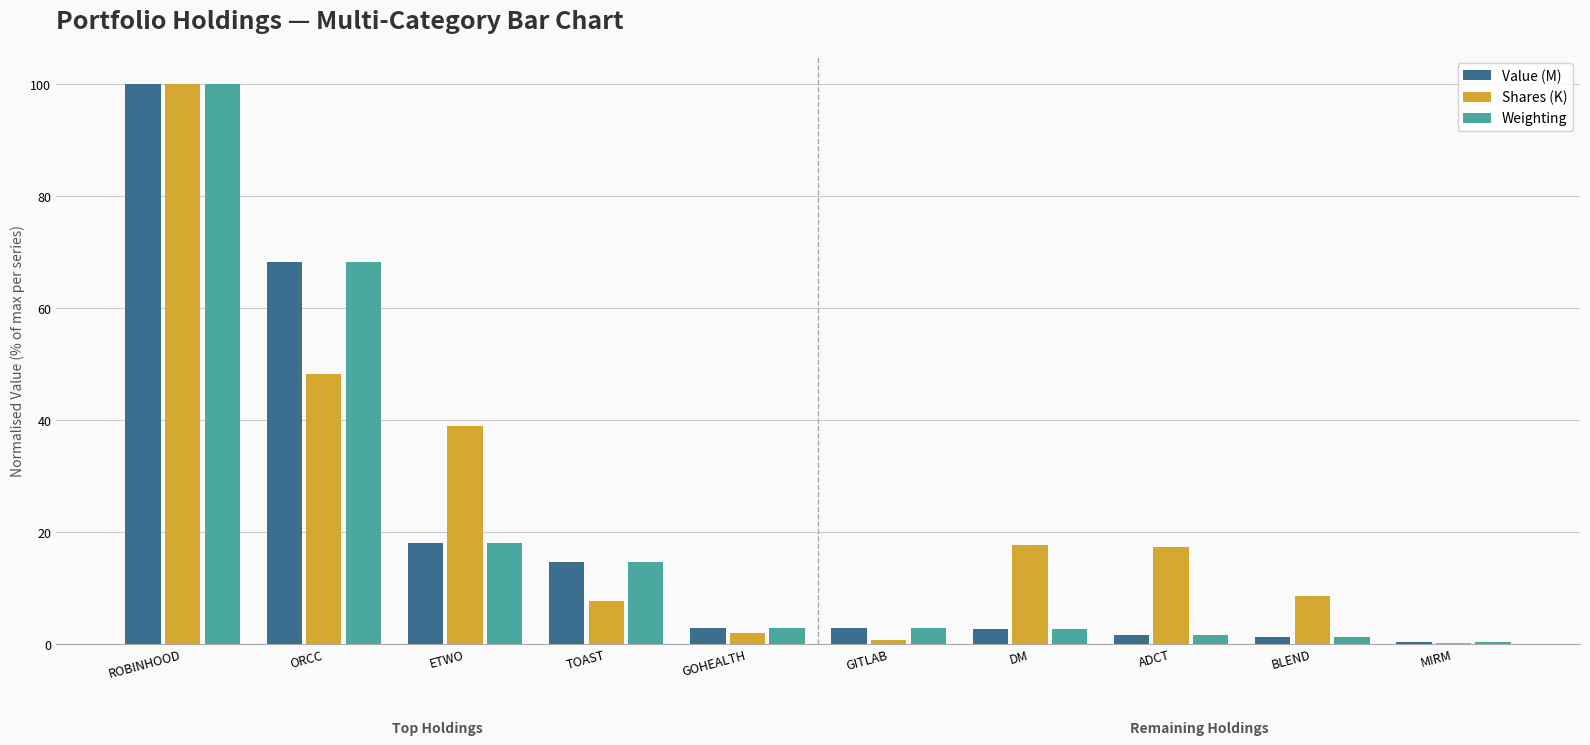

The Value (M) series shows 2.6 at DM. True or false?

True